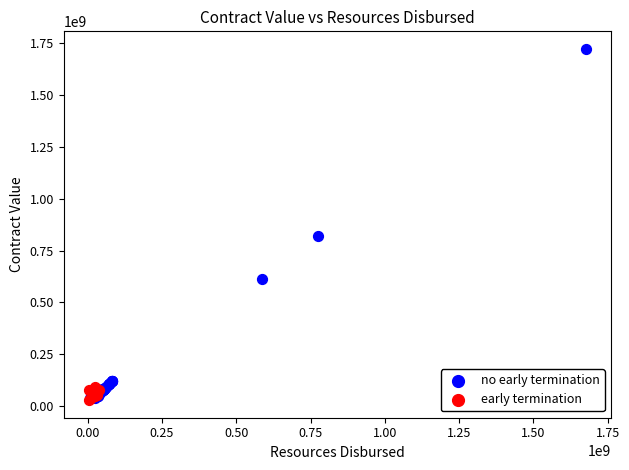

Which series has the largest Y range (max minus min)?

no early termination